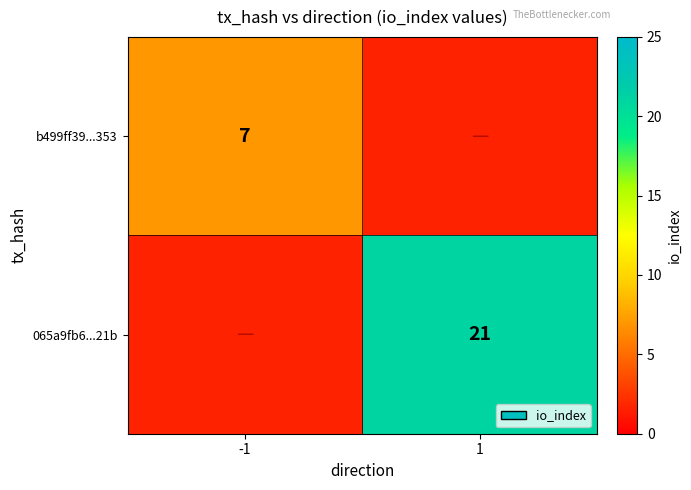

The 065a9fb6...21b series shows 21 at 1. True or false?

True